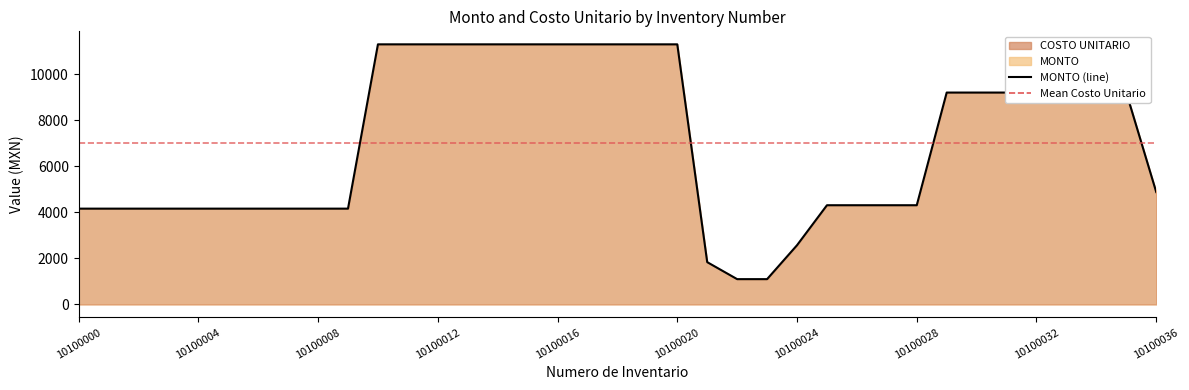

What is the difference between the maximum and minimum values?

10210.1